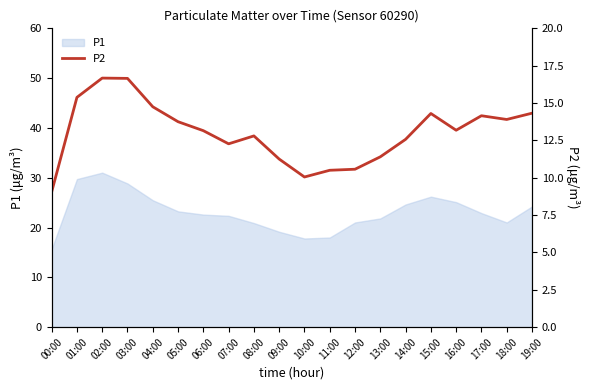

How many data points are less than 13?

9